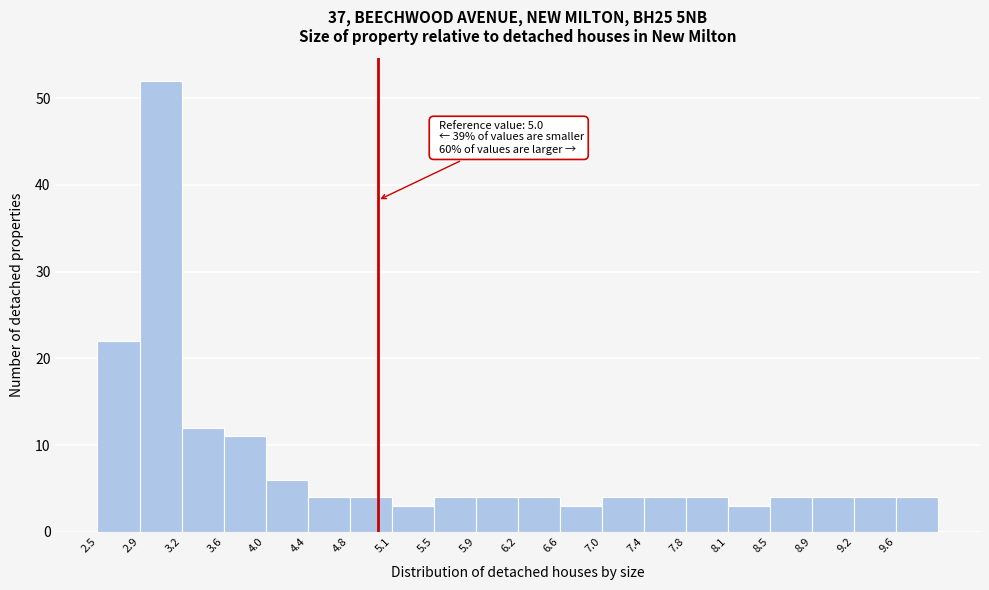

Which range on the x-axis has the tallest bar?

2.875 to 3.250